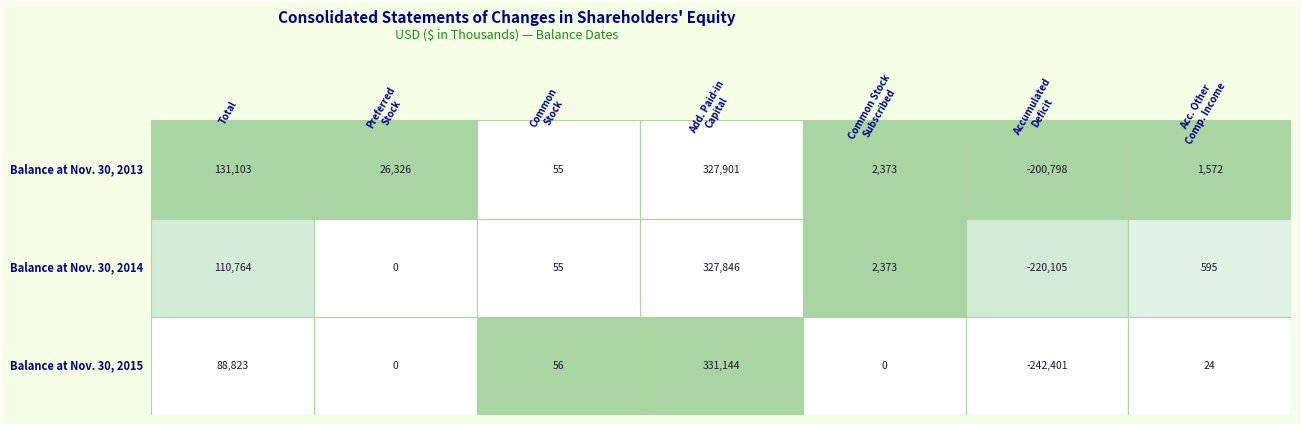

What is the difference between the maximum and minimum values in the Balance at Nov. 30, 2013 series?

528699